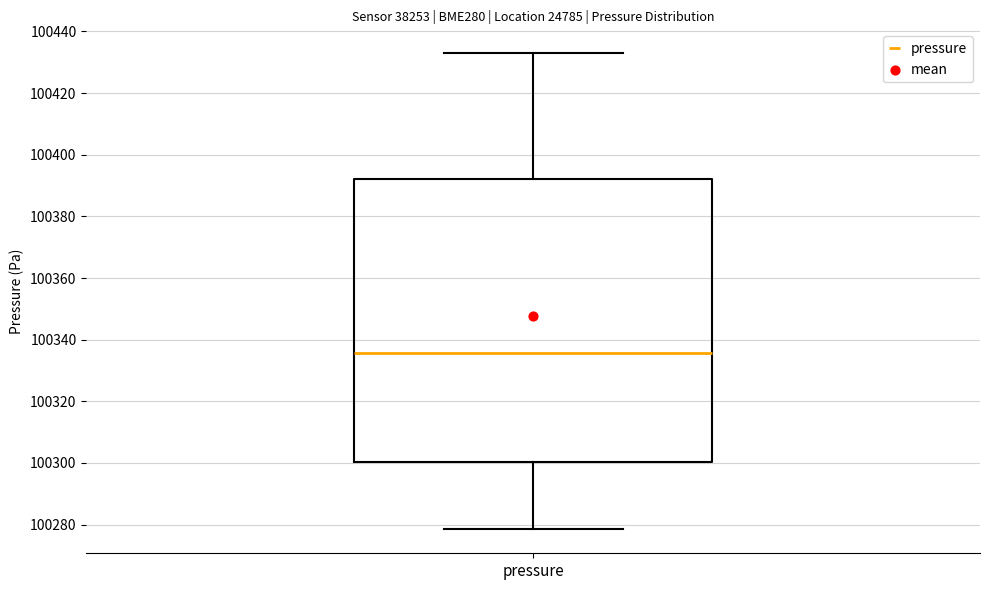

Transcribe this box plot: give where the median line is, the range the box spans, and where the two whiskers end, as read against the y-axis. The values are not printed on the chart, so give them approximately, as read against the axis.

median 100336, box 100300 to 100392, whiskers 100278 to 100432